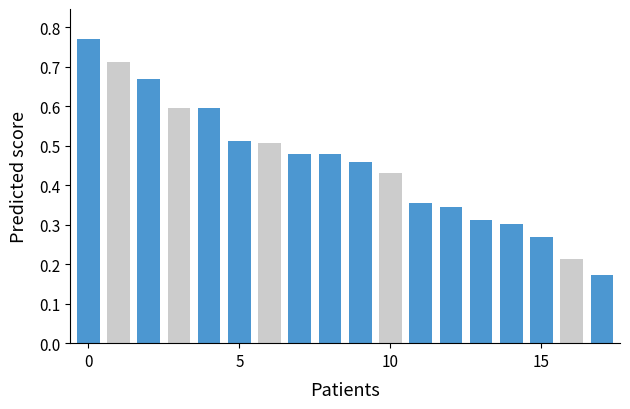

Count the values in the range 0 to 1.

18